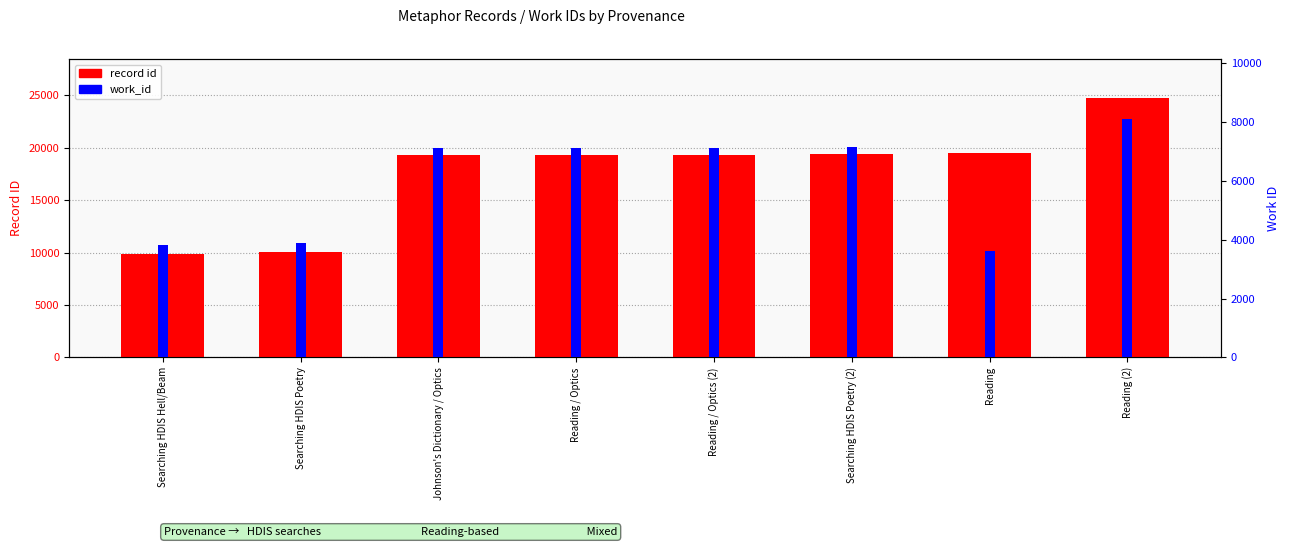

What is the label of the 1st bar from the right?

Reading (2)